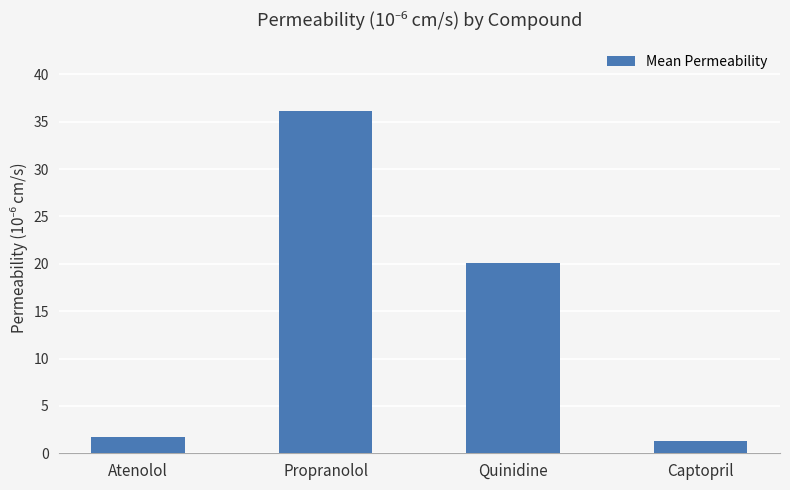

Reading left to right, what are all the values shown in this chart?

Atenolol=1.8	Propranolol=36.1	Quinidine=20.1	Captopril=1.3